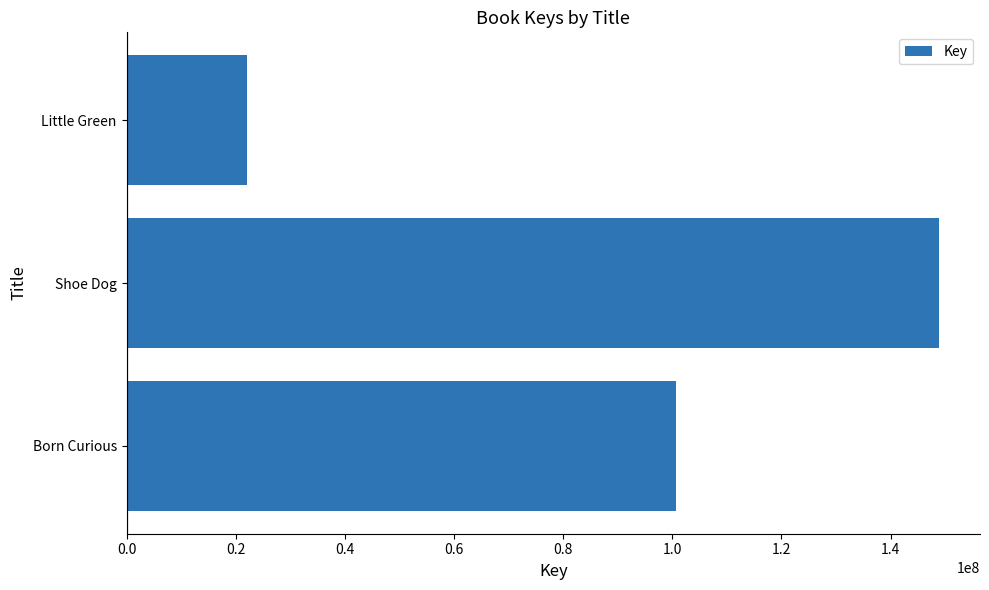

At which category does the chart reach its peak across all series?

Shoe Dog